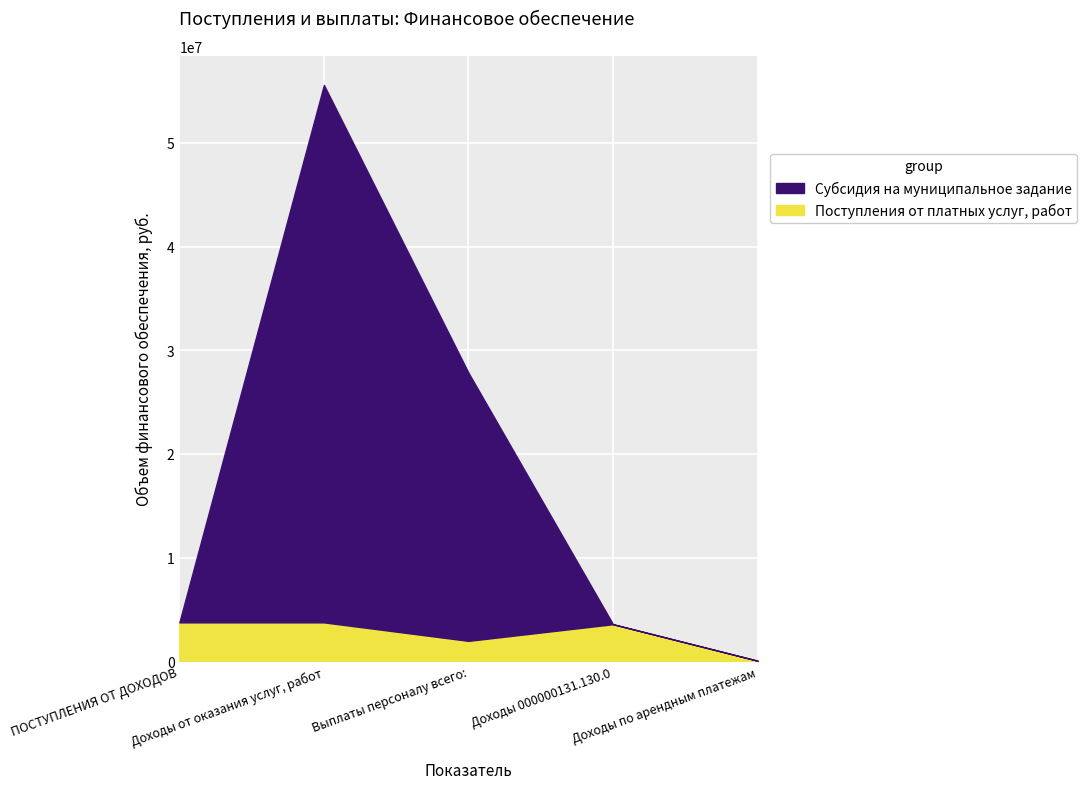

Rank the series by their average value, from highest to lowest.

Субсидия на муниципальное задание, Поступления от платных услуг, работ